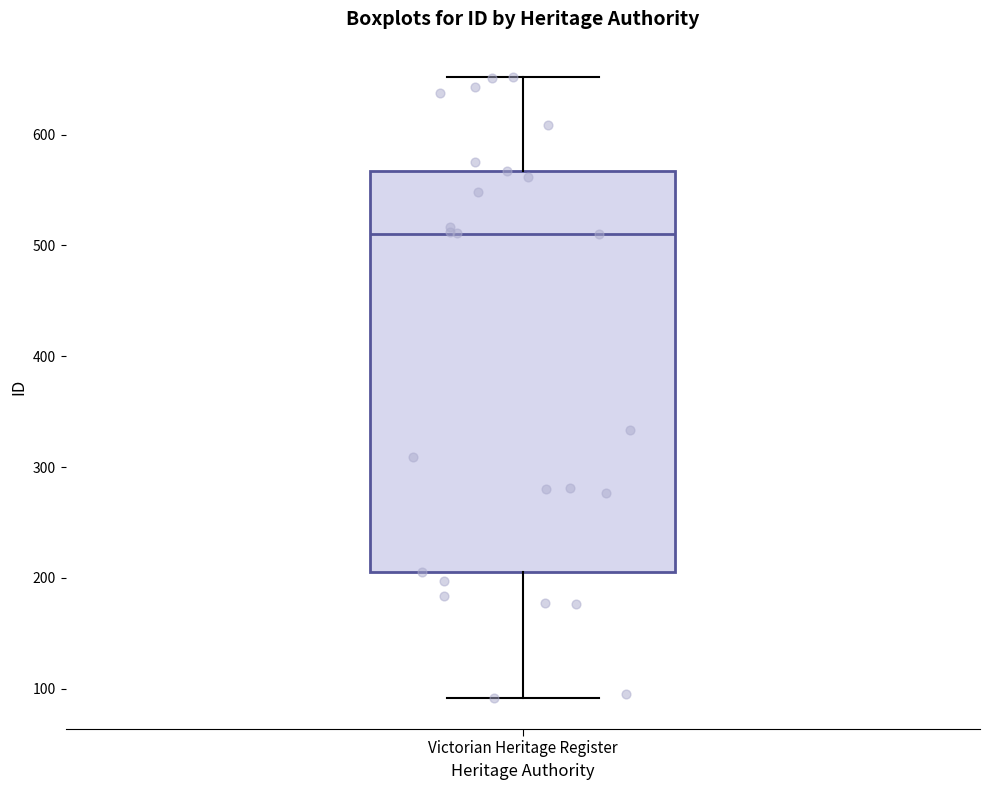

Read this box plot against the y-axis: the position of the median line, the range covered by the box, and the ends of both whiskers. The values are not printed on the chart, so give them approximately, as read against the axis.

median 510, box 210 to 570, whiskers 90 to 650